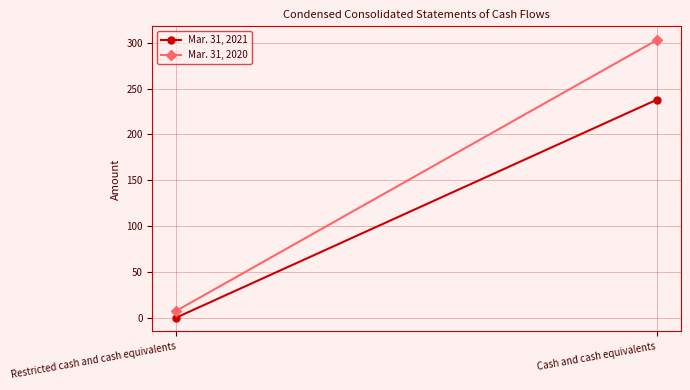

What position from the right is Restricted cash and cash equivalents?

2